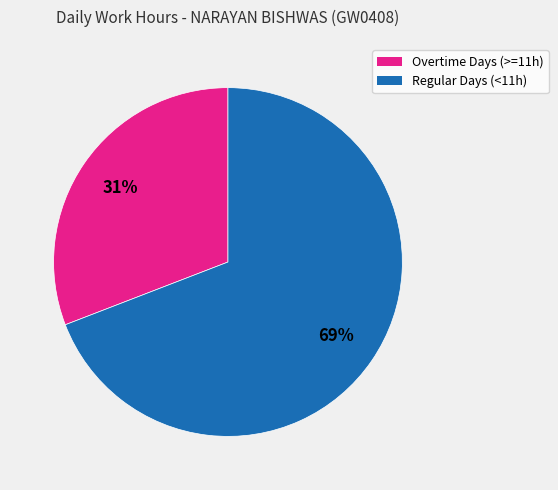

Does any single category account for the majority?

Yes